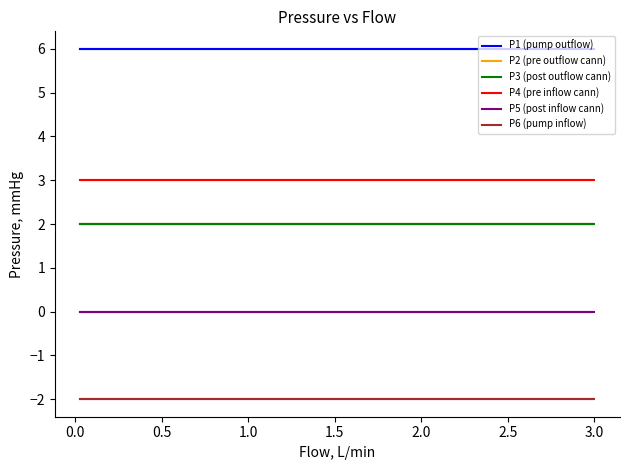

True or false: P3 (post outflow cann) and P5 (post inflow cann) intersect in this chart.

False